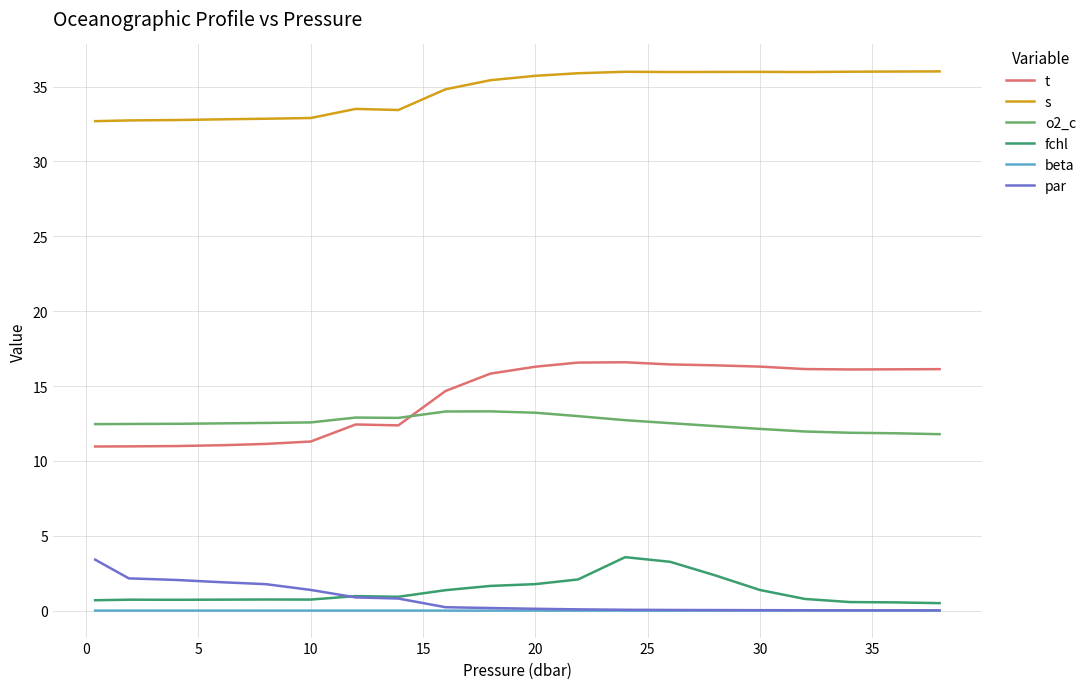

How many values in the t series are below 16?

10